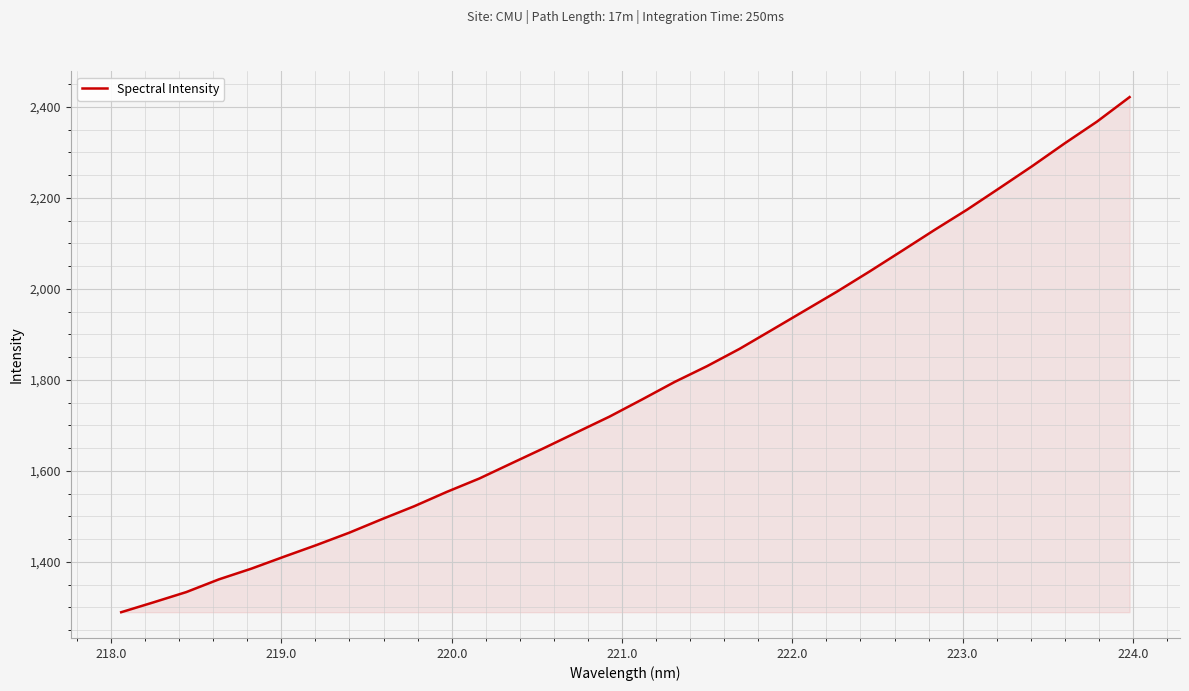

How many series are shown in this chart?

1